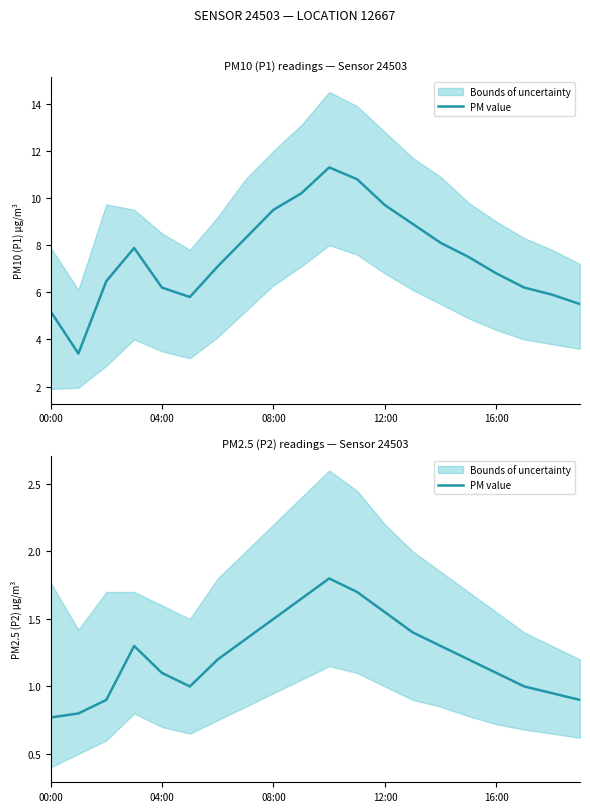

At which category does the chart reach its peak across all series?

10